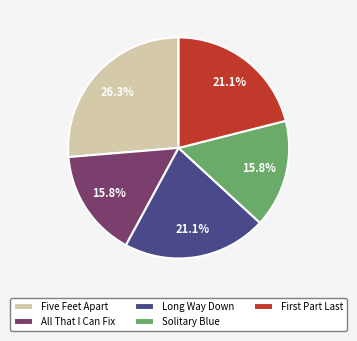

To the nearest percent, what percentage of the pie is Five Feet Apart?

26%